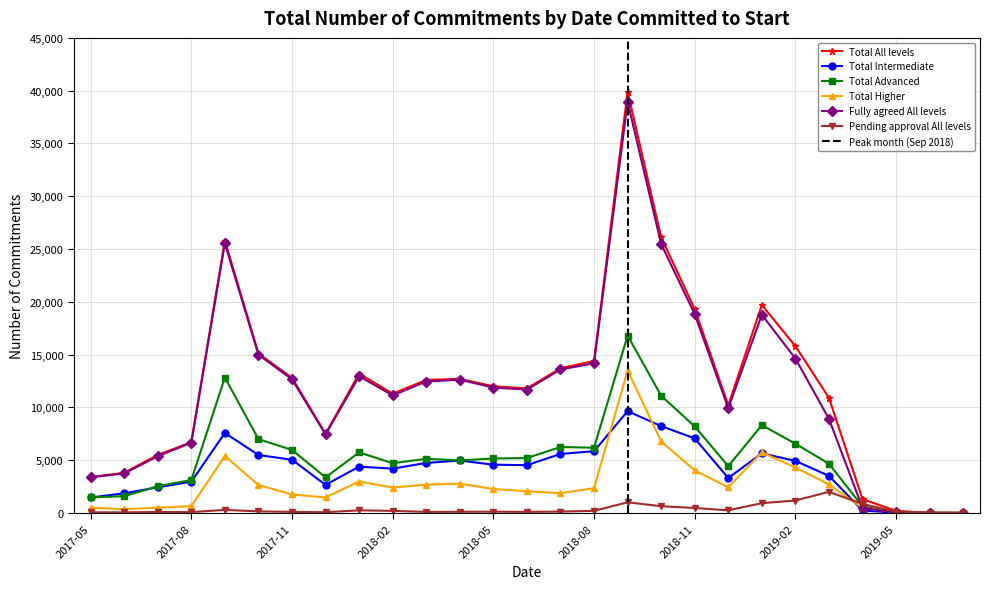

True or false: Fully agreed All levels and Pending approval All levels intersect in this chart.

True